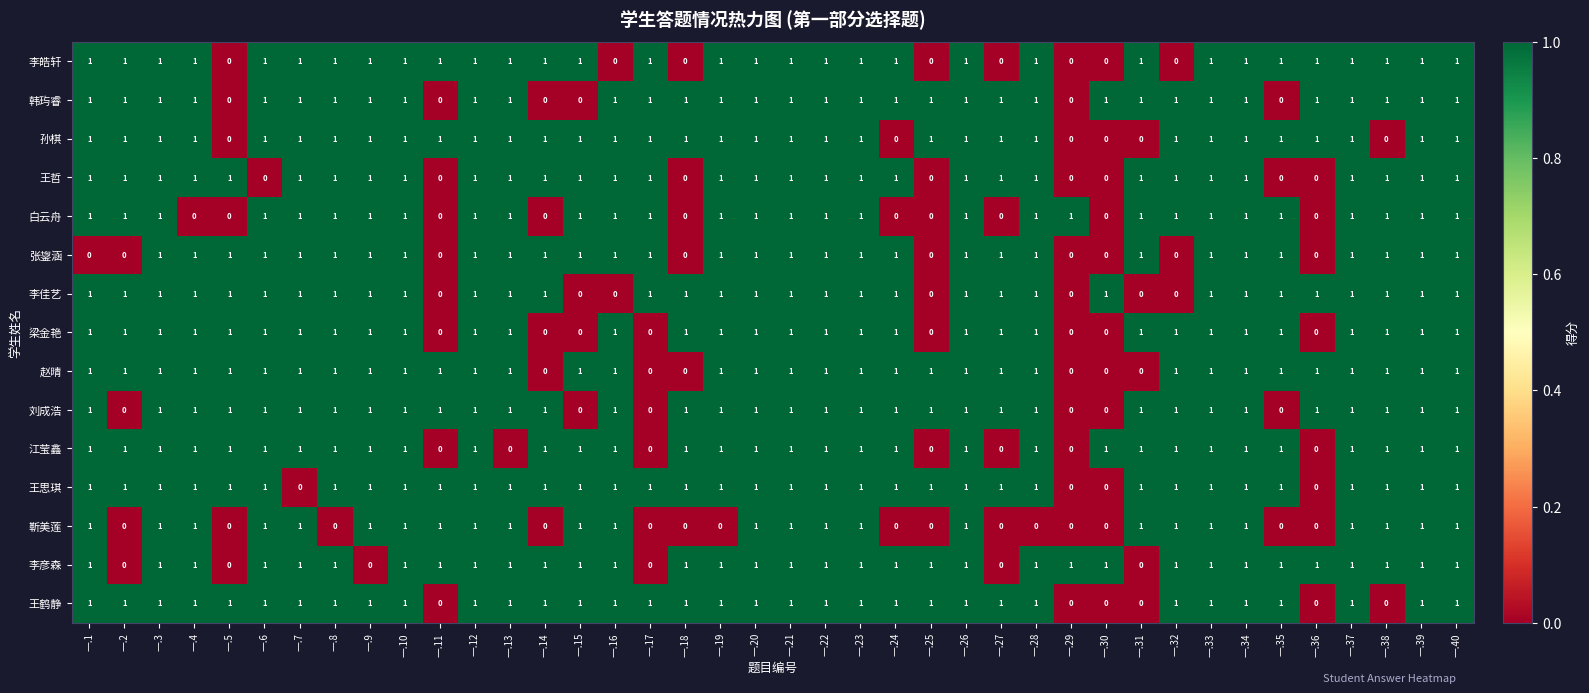

How many 张鋆涵 values are between 1 and 2?

31